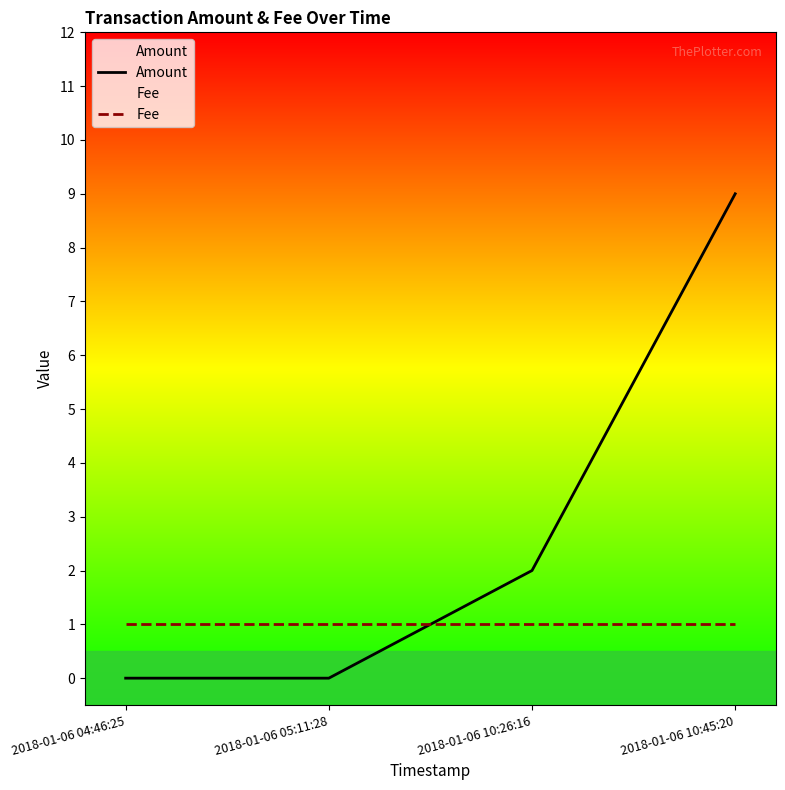

Which series has the widest spread of values?

Amount